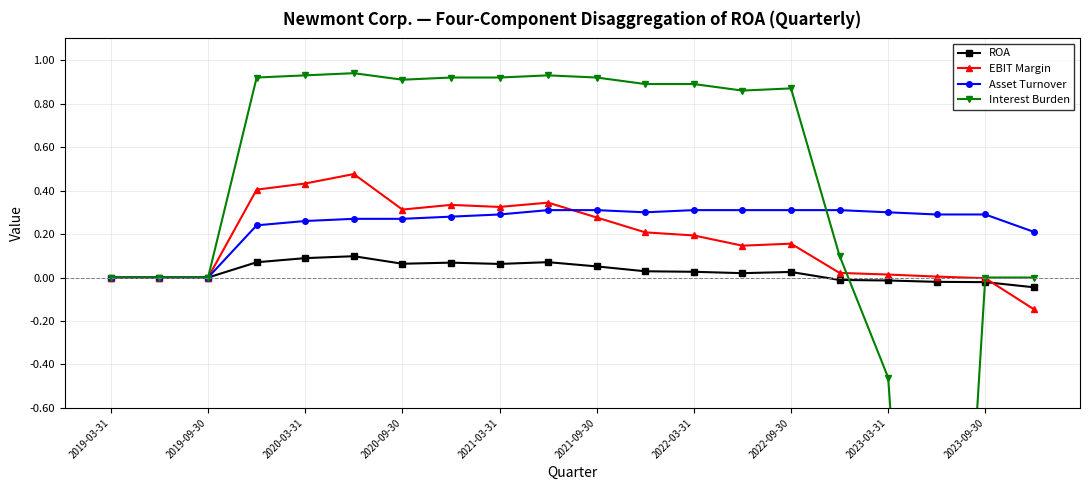

True or false: Asset Turnover and ROA cross at least once.

False